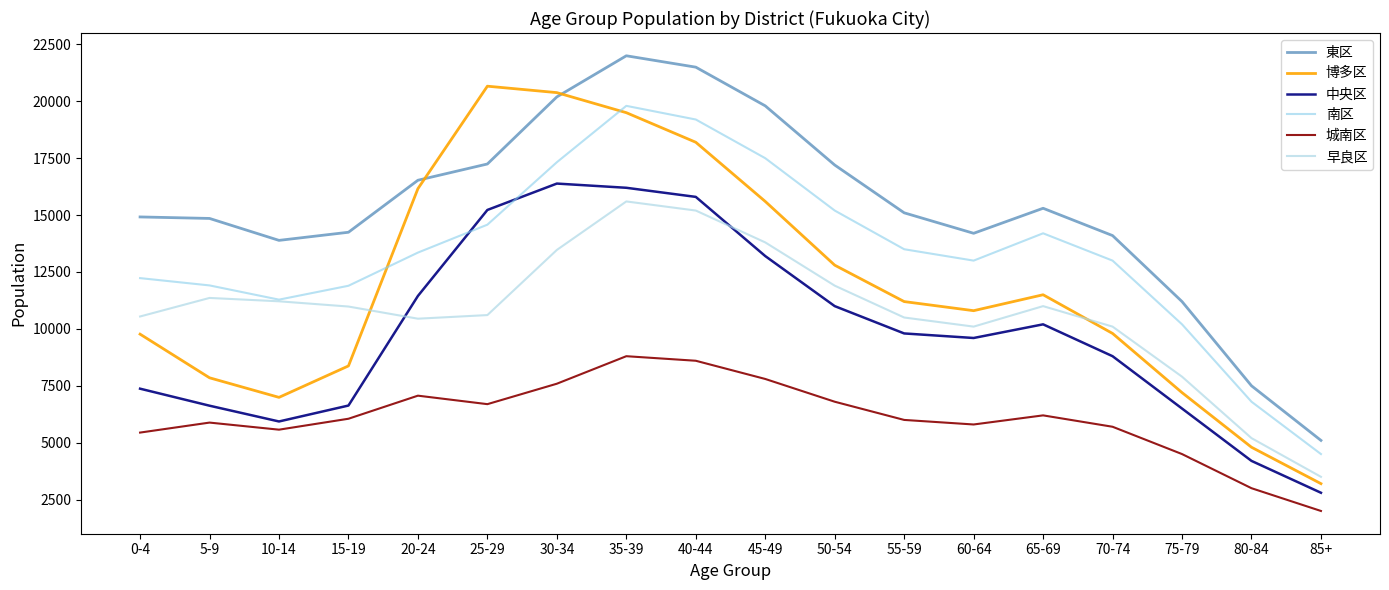

Reading right to left, list all the values displayed in this chart.

東区: 85+=5100	80-84=7500	75-79=11200	70-74=14100	65-69=15300	60-64=14200	55-59=15100	50-54=17200	45-49=19800	40-44=21500	35-39=22000	30-34=20194	25-29=17246	20-24=16531	15-19=14246	10-14=13889	5-9=14853	0-4=14919
博多区: 85+=3200	80-84=4800	75-79=7200	70-74=9800	65-69=11500	60-64=10800	55-59=11200	50-54=12800	45-49=15600	40-44=18200	35-39=19500	30-34=20381	25-29=20664	20-24=16162	15-19=8373	10-14=6991	5-9=7851	0-4=9769
中央区: 85+=2800	80-84=4200	75-79=6500	70-74=8800	65-69=10200	60-64=9600	55-59=9800	50-54=11000	45-49=13200	40-44=15800	35-39=16200	30-34=16385	25-29=15226	20-24=11448	15-19=6632	10-14=5932	5-9=6625	0-4=7373
南区: 85+=4500	80-84=6800	75-79=10200	70-74=13000	65-69=14200	60-64=13000	55-59=13500	50-54=15200	45-49=17500	40-44=19200	35-39=19800	30-34=17323	25-29=14579	20-24=13353	15-19=11895	10-14=11285	5-9=11910	0-4=12231
城南区: 85+=2000	80-84=3000	75-79=4500	70-74=5700	65-69=6200	60-64=5800	55-59=6000	50-54=6800	45-49=7800	40-44=8600	35-39=8800	30-34=7591	25-29=6693	20-24=7066	15-19=6052	10-14=5572	5-9=5883	0-4=5444
早良区: 85+=3500	80-84=5200	75-79=7900	70-74=10100	65-69=11000	60-64=10100	55-59=10500	50-54=11900	45-49=13800	40-44=15200	35-39=15600	30-34=13469	25-29=10607	20-24=10448	15-19=10982	10-14=11212	5-9=11360	0-4=10545